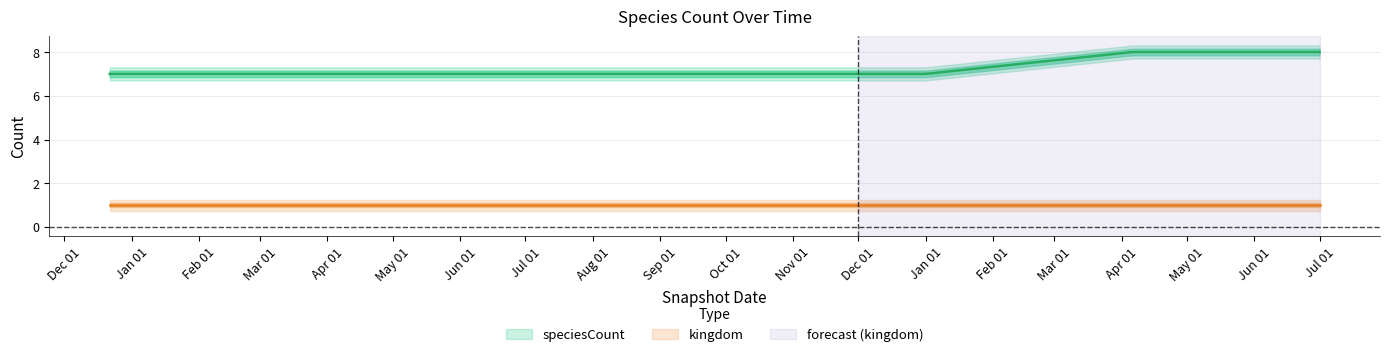

Which series has the widest spread of values?

speciesCount